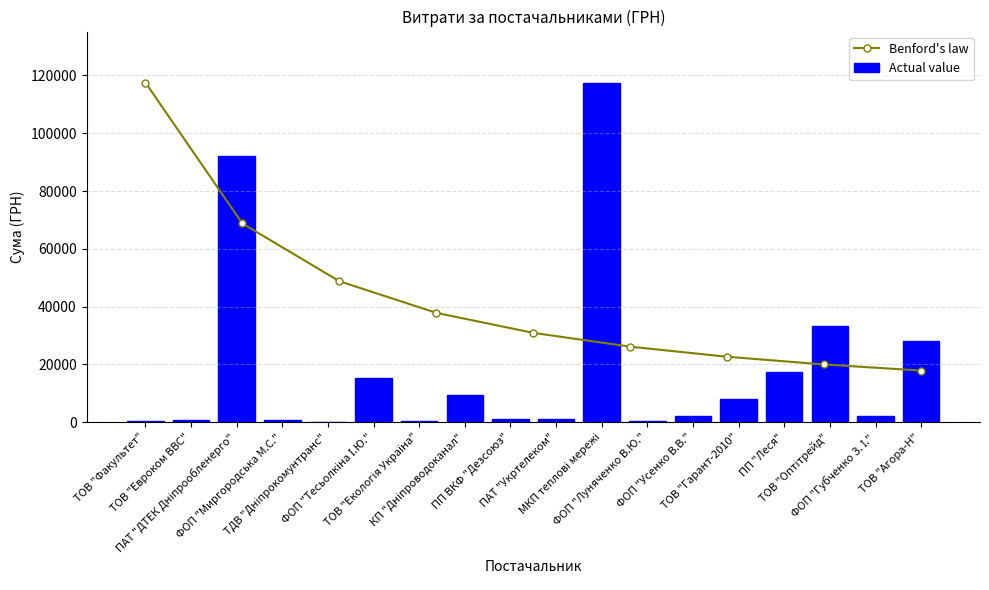

What is the lowest value of the Benford's law series?

17870.8